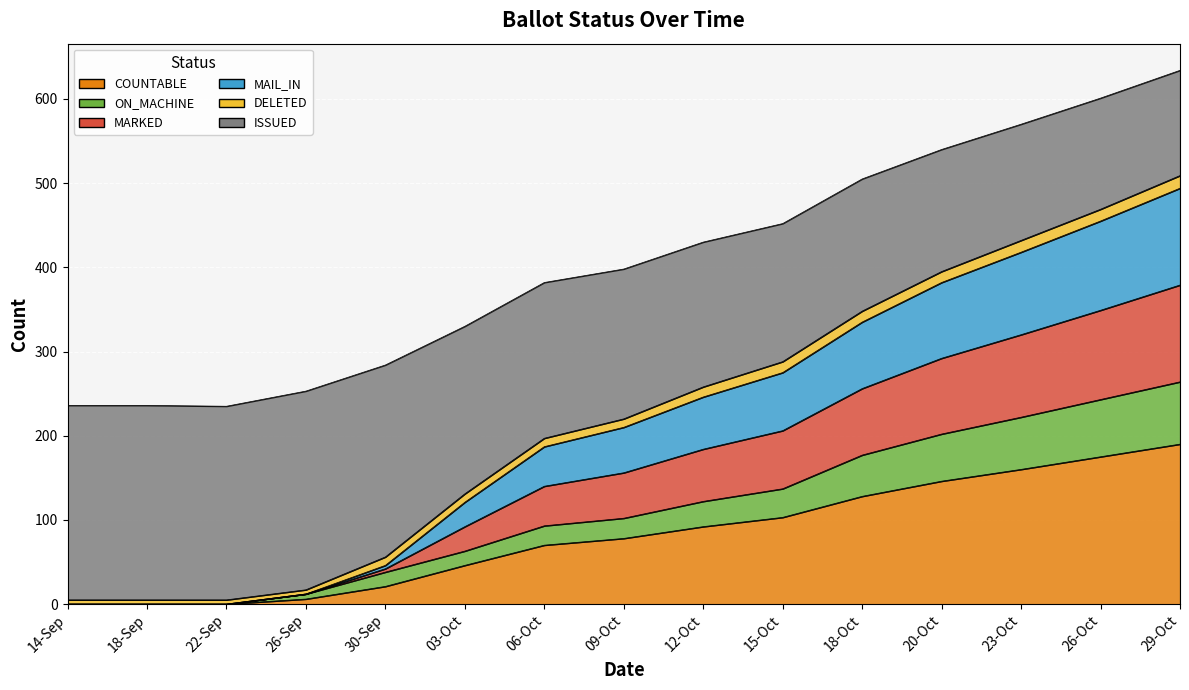

Where does the ON_MACHINE series first go above 102?

12-Oct